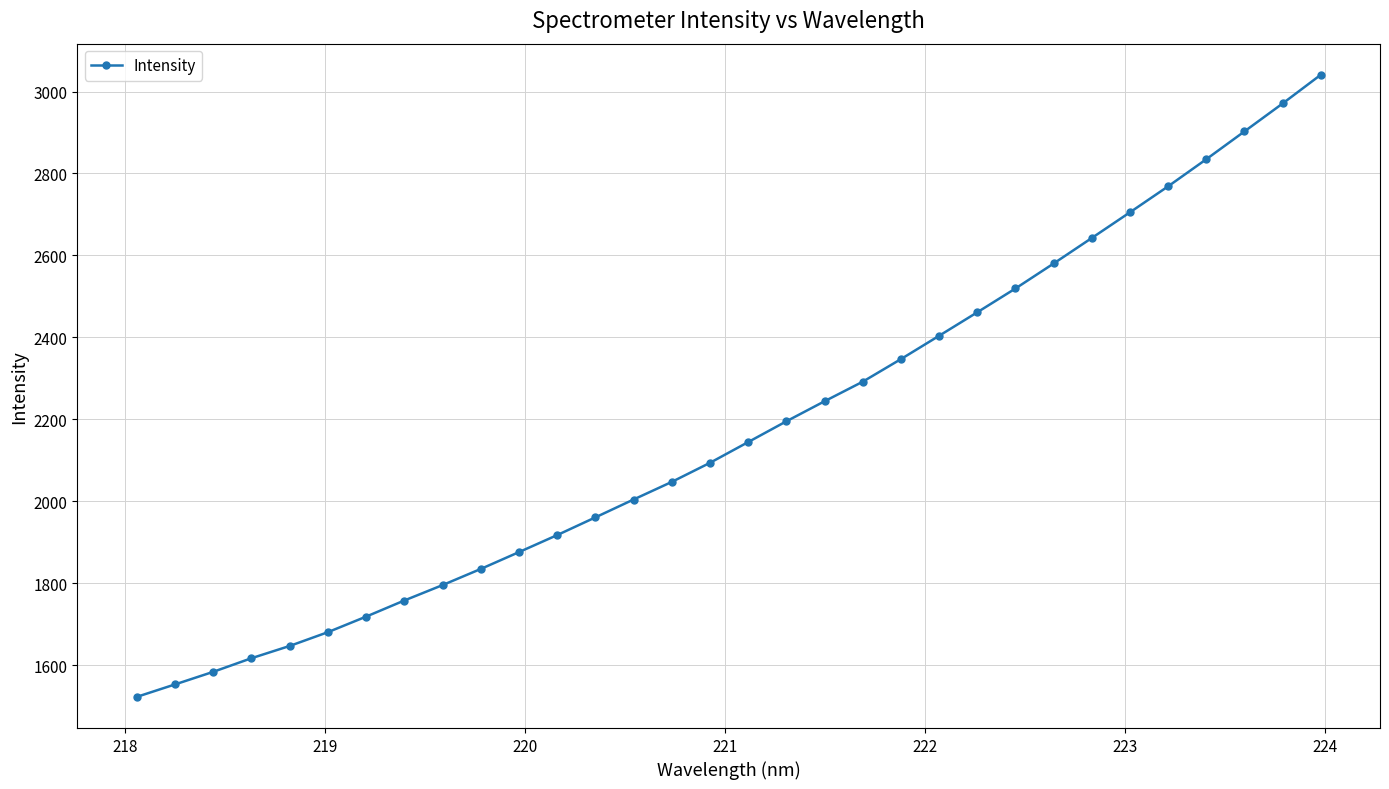

What is the greatest value displayed?

3040.8